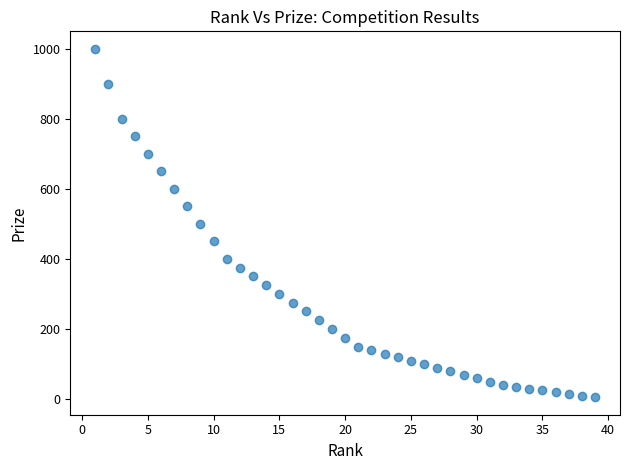

What is the range of Y values (max minus min)?

995